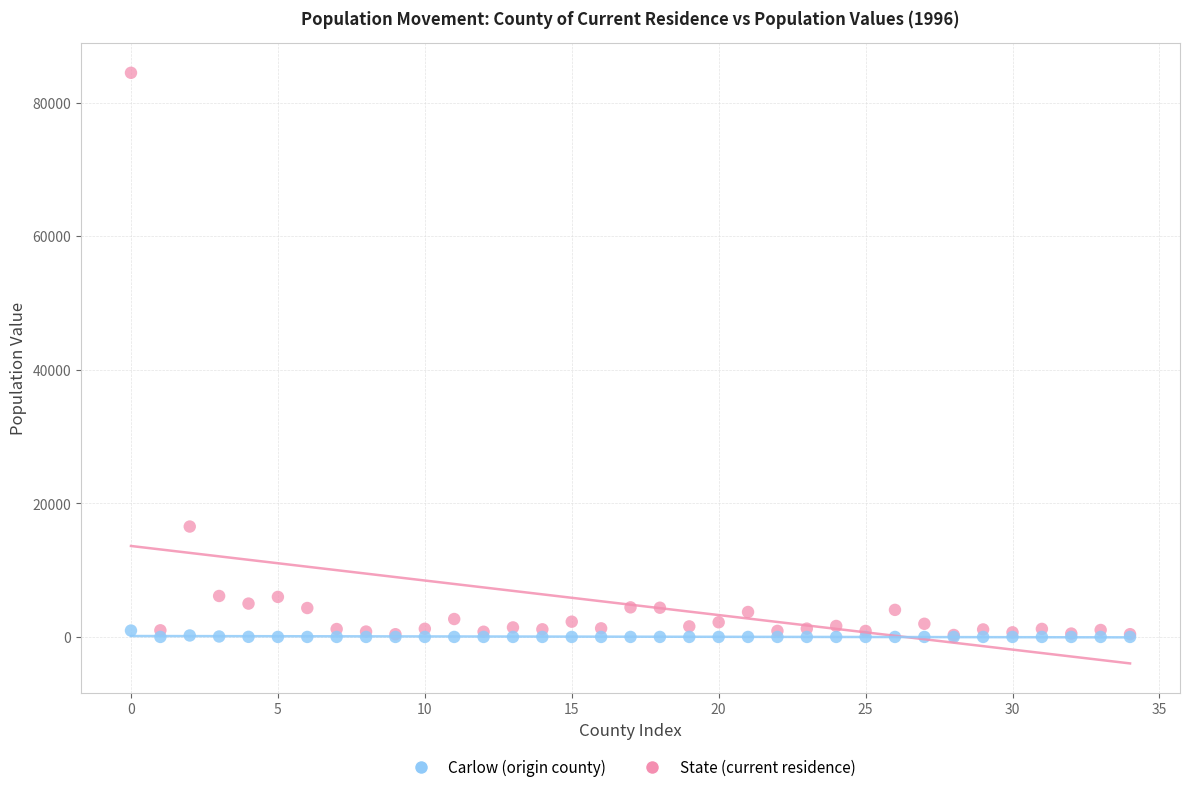

In the State (current residence) series, what Y value is closest to 42372?

16525